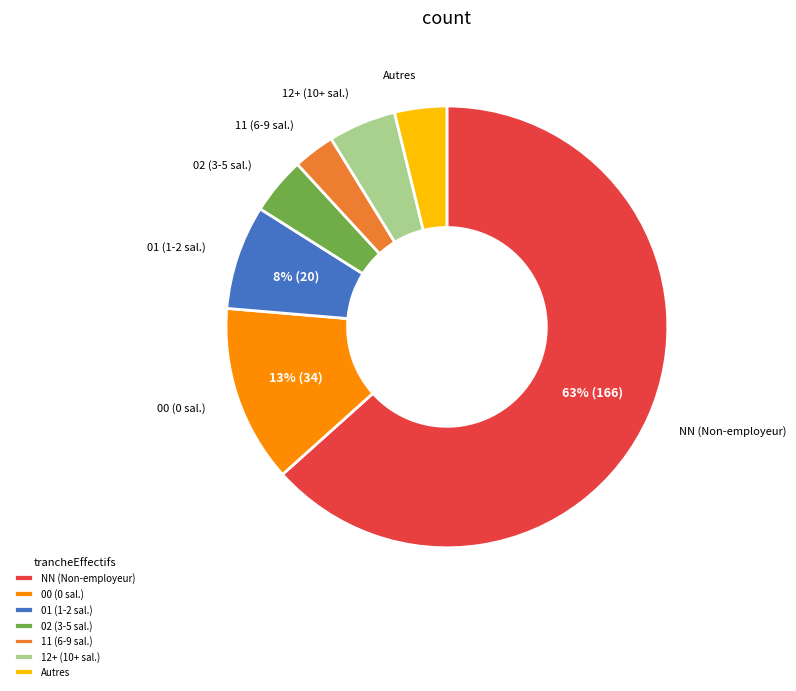

What is the largest slice in the pie chart?

NN (Non-employeur)